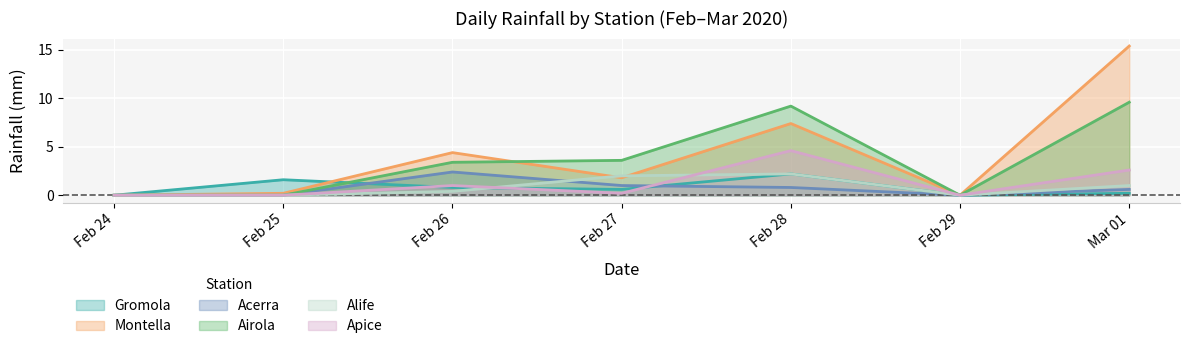

What is the greatest value displayed?

15.4